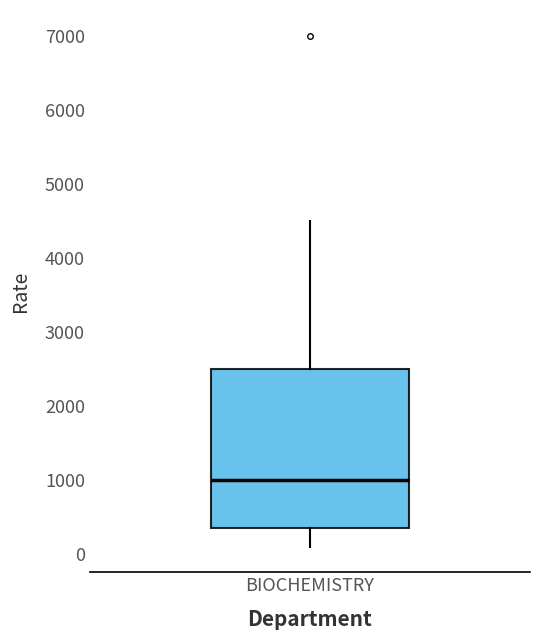

Transcribe this box plot: give where the median line is, the range the box spans, and where the two whiskers end, as read against the y-axis. The values are not printed on the chart, so give them approximately, as read against the axis.

median 1000, box 400 to 2500, whiskers 100 to 4500